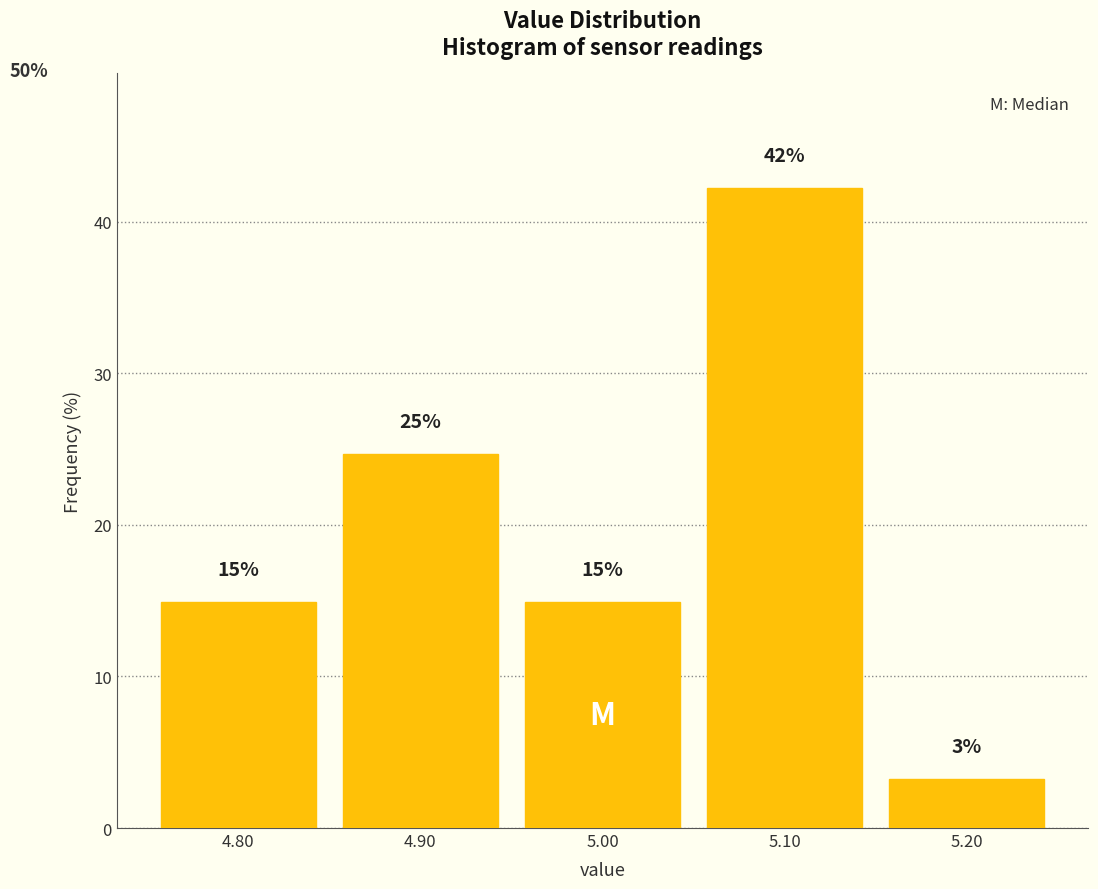

Which range on the x-axis has the tallest bar?

5.05 to 5.15